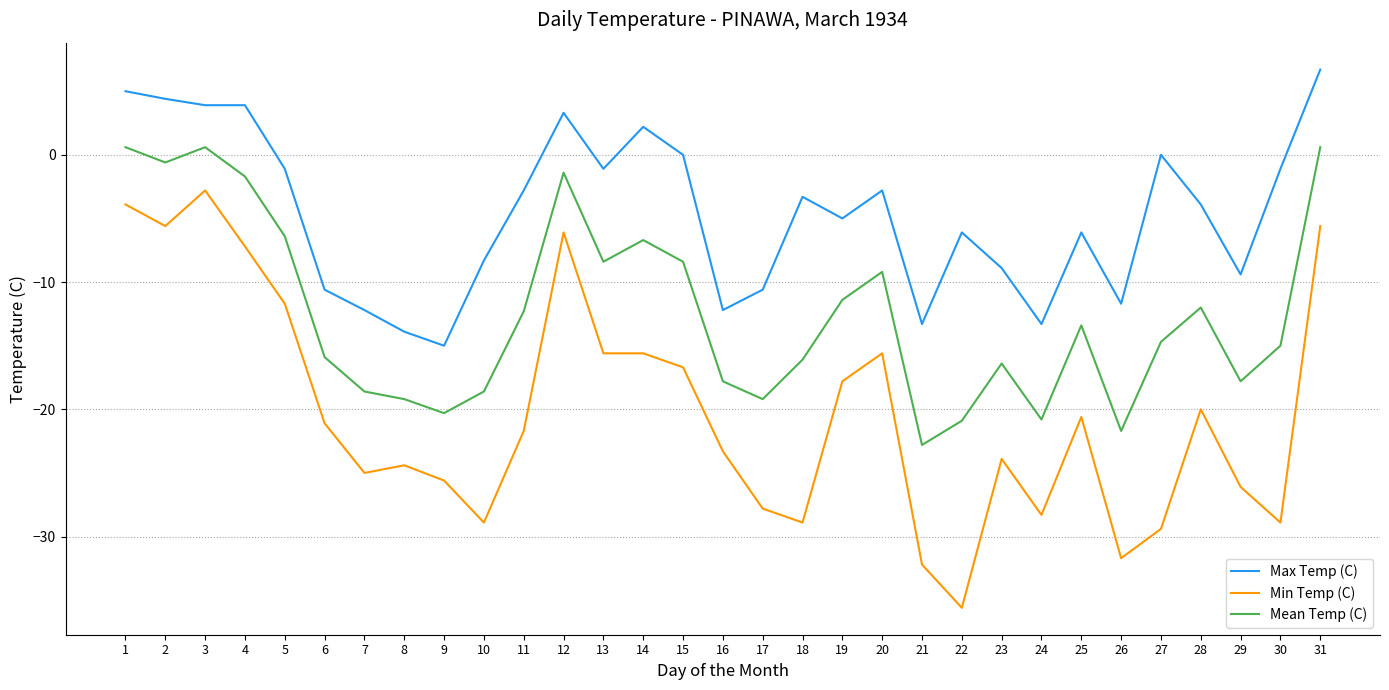

At which category does Mean Temp (C) reach its first local valley?

2